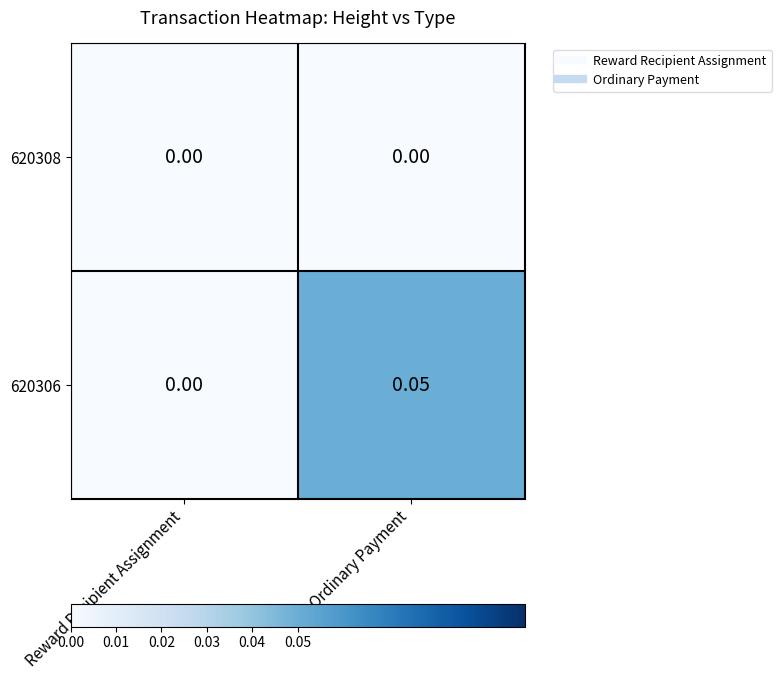

At which label is 620306 closest to 0?

Reward Recipient Assignment